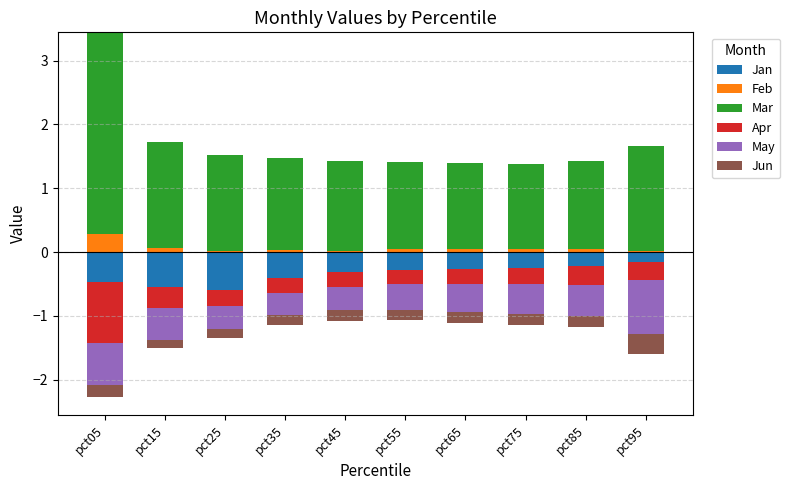

At which label is Mar closest to 2?

pct15